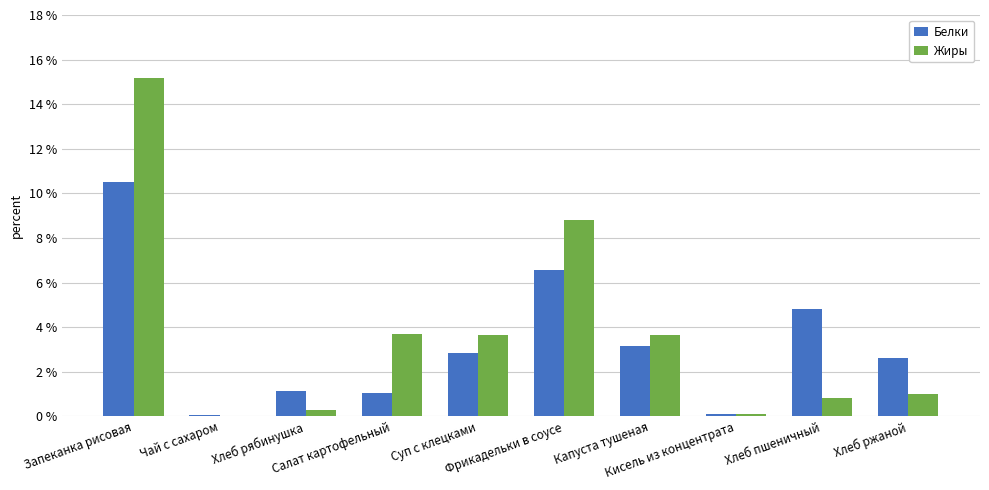

What is the greatest value displayed?

15.2